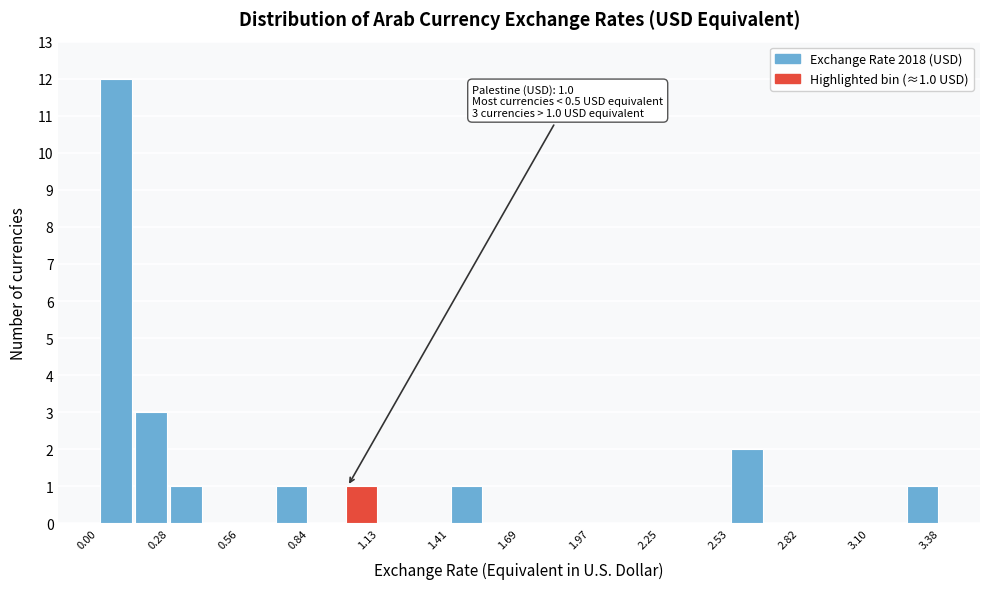

Around what value on the x-axis is the tallest bar? Give the approximate position of its centre, as read against the axis.

0.05